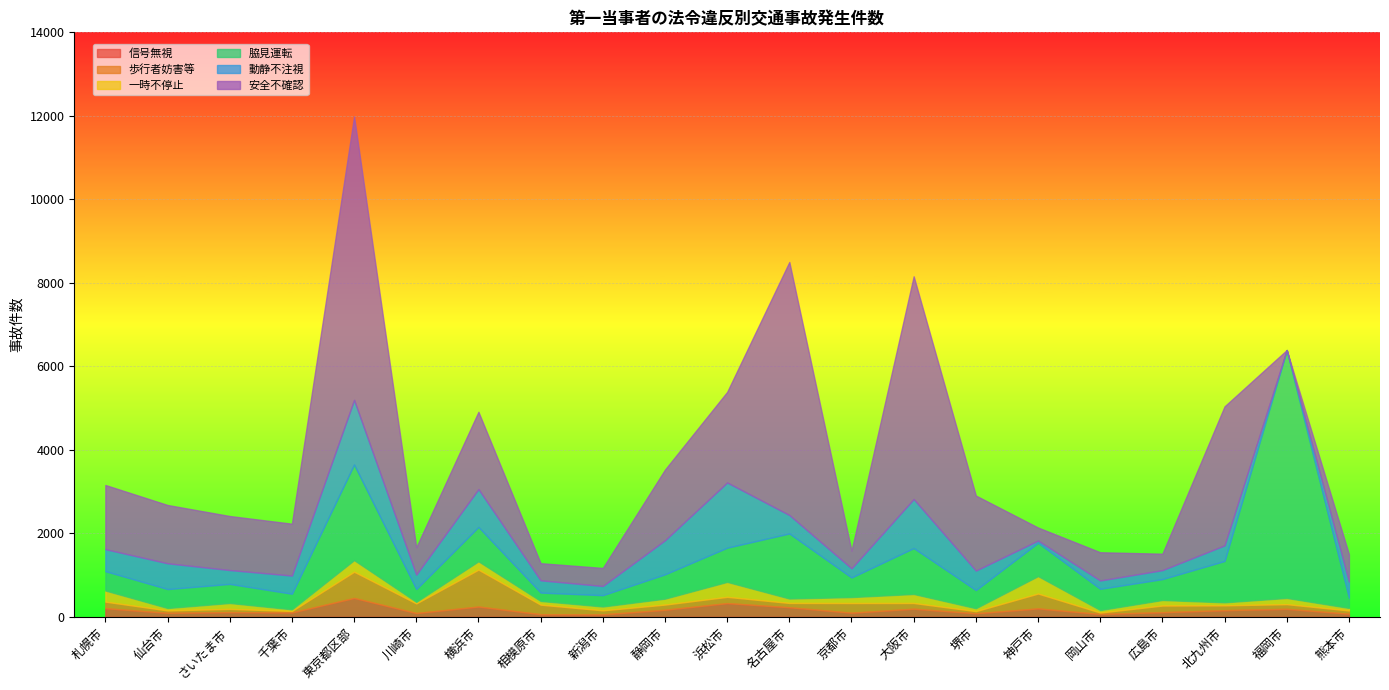

What is the average value of the 歩行者妨害等 series?

193